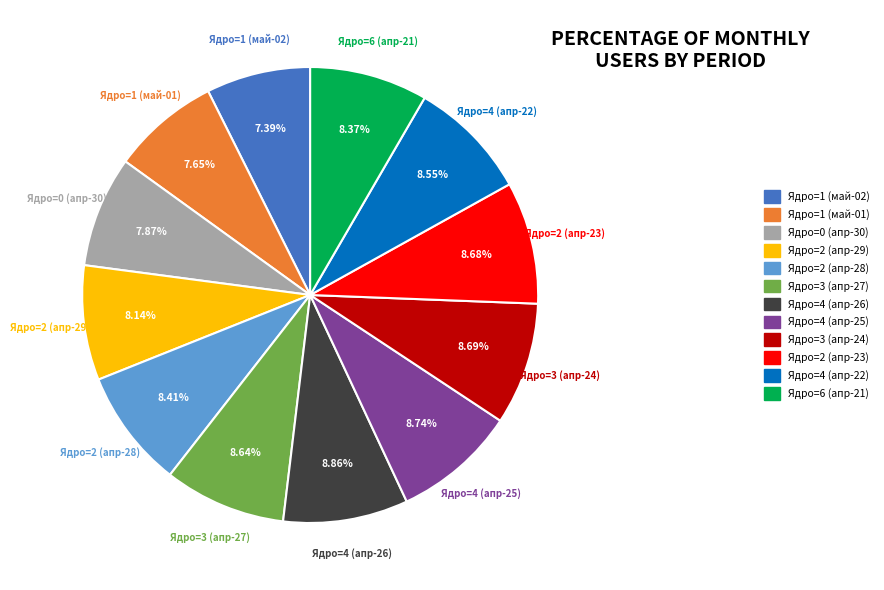

Is the sum of Ядро=4 (апр-25) and Ядро=2 (апр-29) greater than half?

No